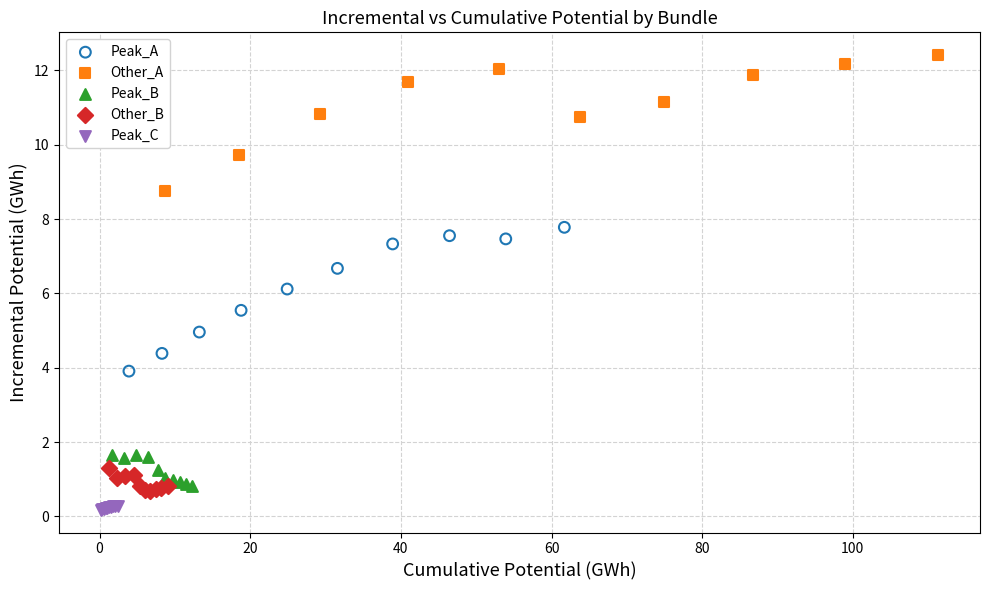

Which series has the largest Y range (max minus min)?

Peak_A